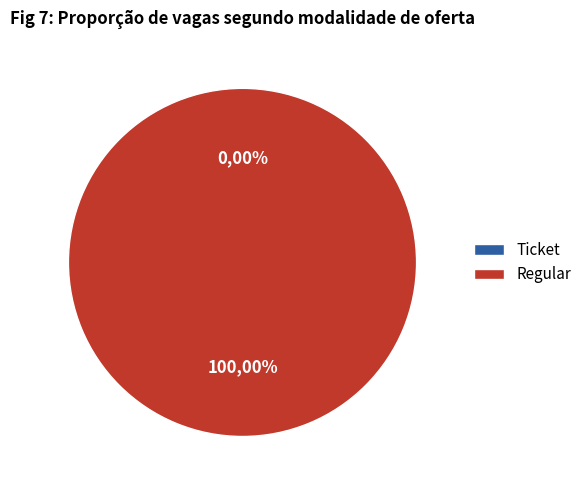

What is the total percentage of Regular and Ticket?

100.0%